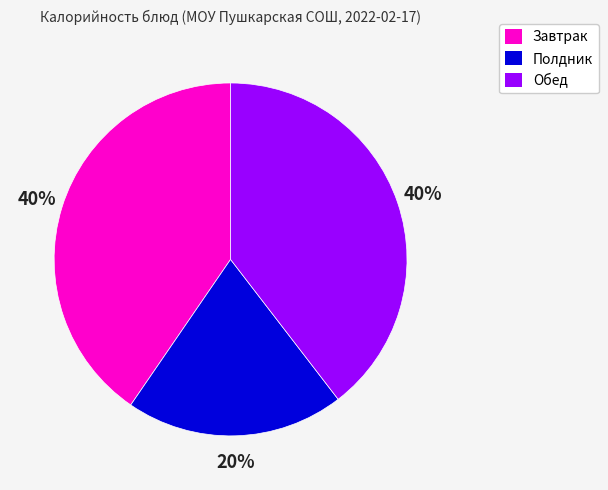

The Завтрак slice represents 35% of the pie. True or false?

False